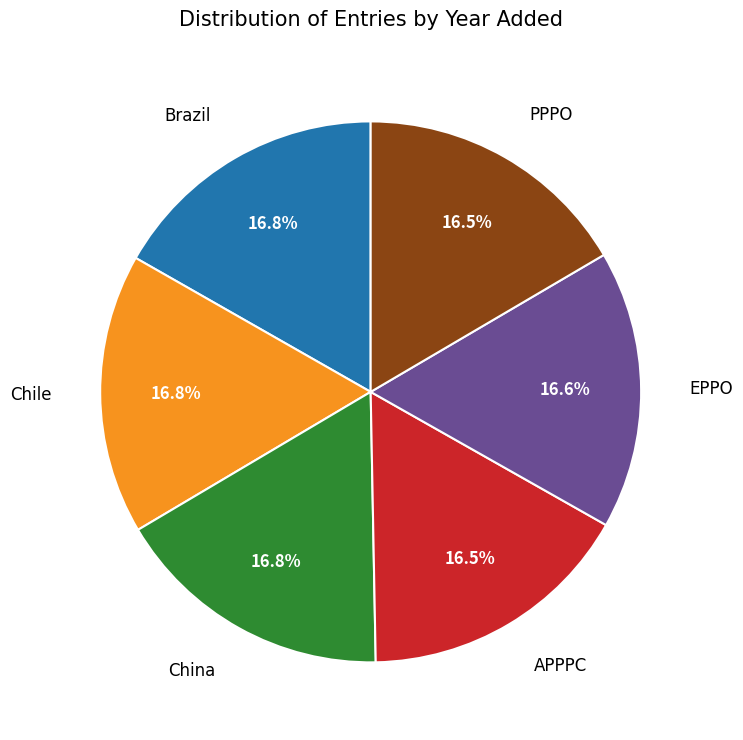

Is there a majority slice in this chart?

No